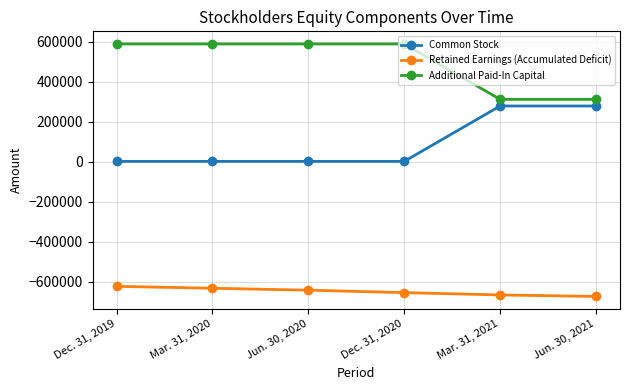

What is the maximum value shown in the chart?

588371